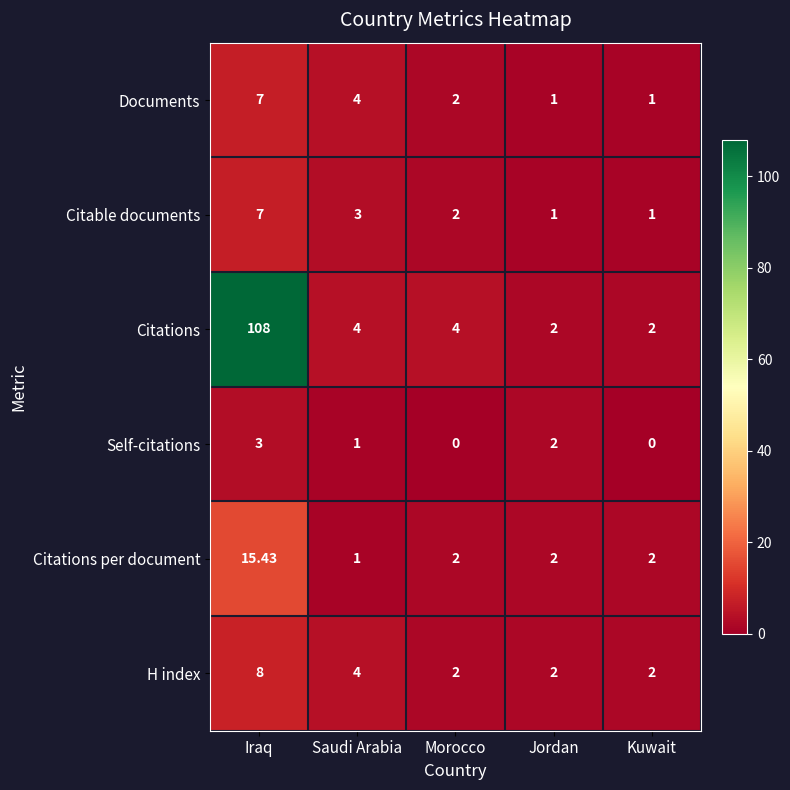

Between Iraq and Kuwait, which series saw the biggest shift?

Citations